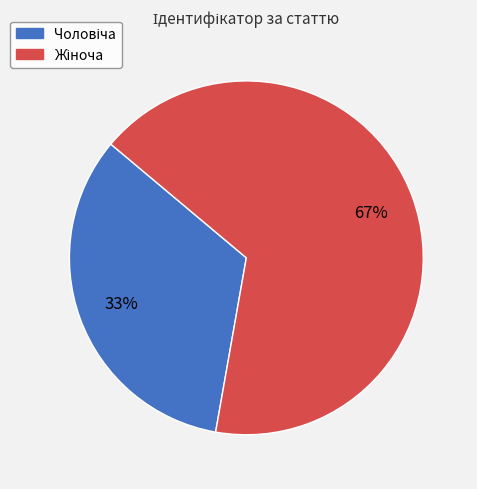

Does any single category account for the majority?

Yes